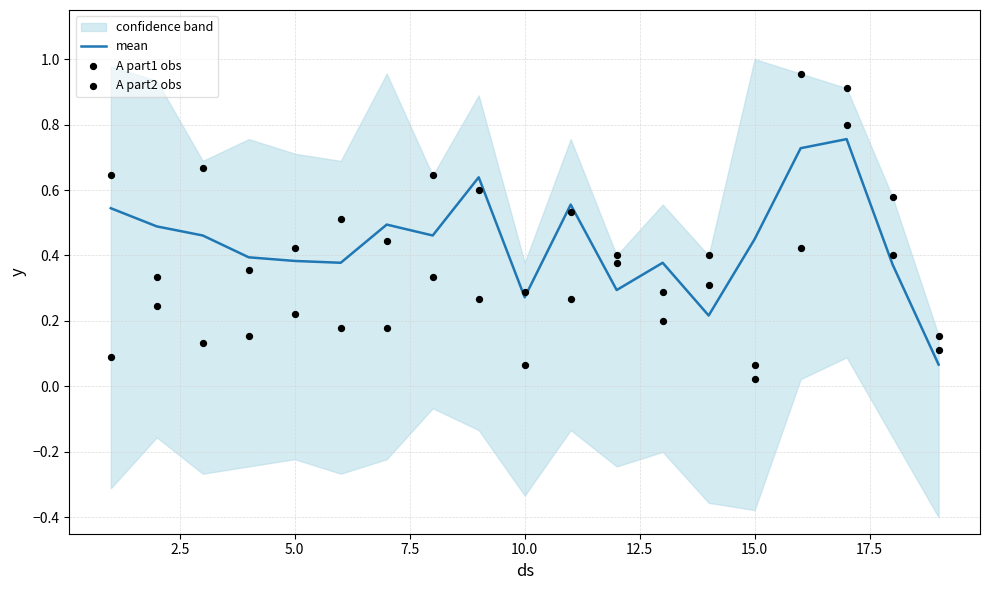

What are all the series names shown in the legend?

mean, A part1 obs, A part2 obs